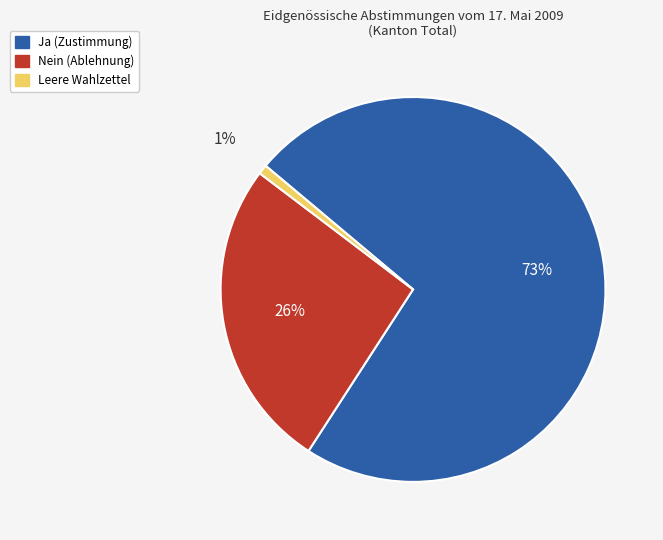

Which slice represents more than half of the pie?

Ja